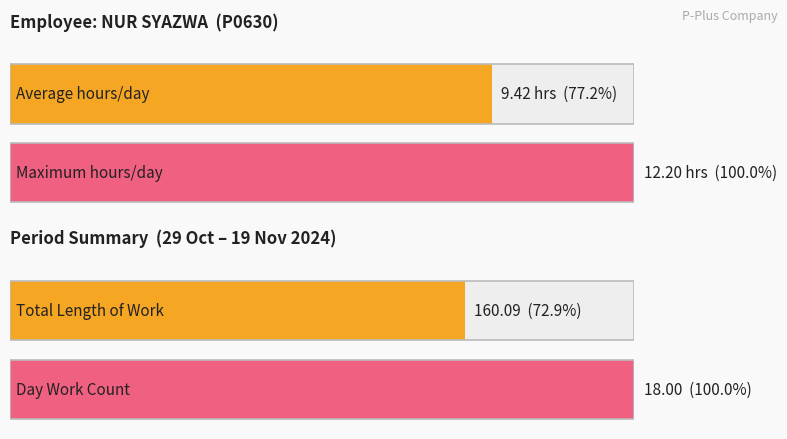

The chart shows a value of 12.4 at 6-Wed. True or false?

False